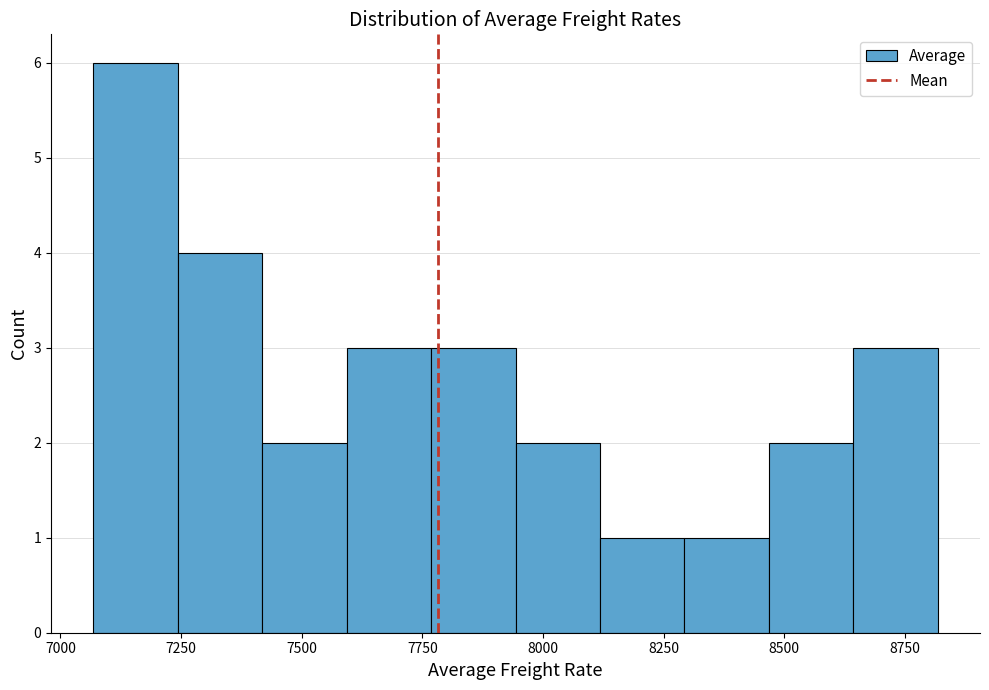

Read against the x-axis, roughly where is the centre of the tallest bar?

7150